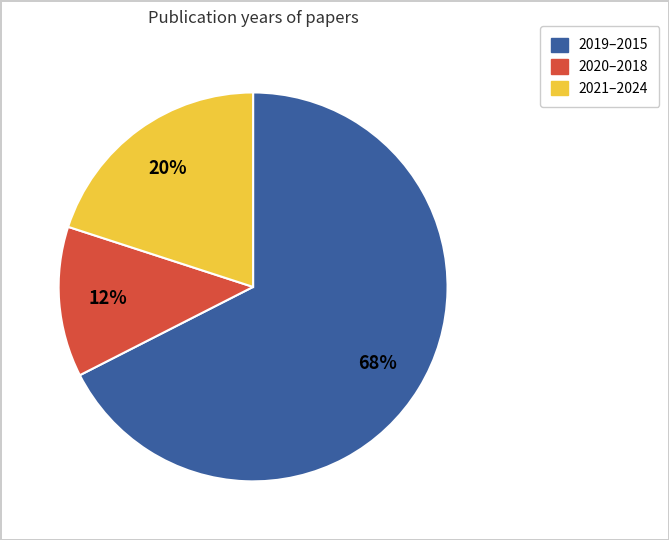

How many segments does this pie chart have?

3